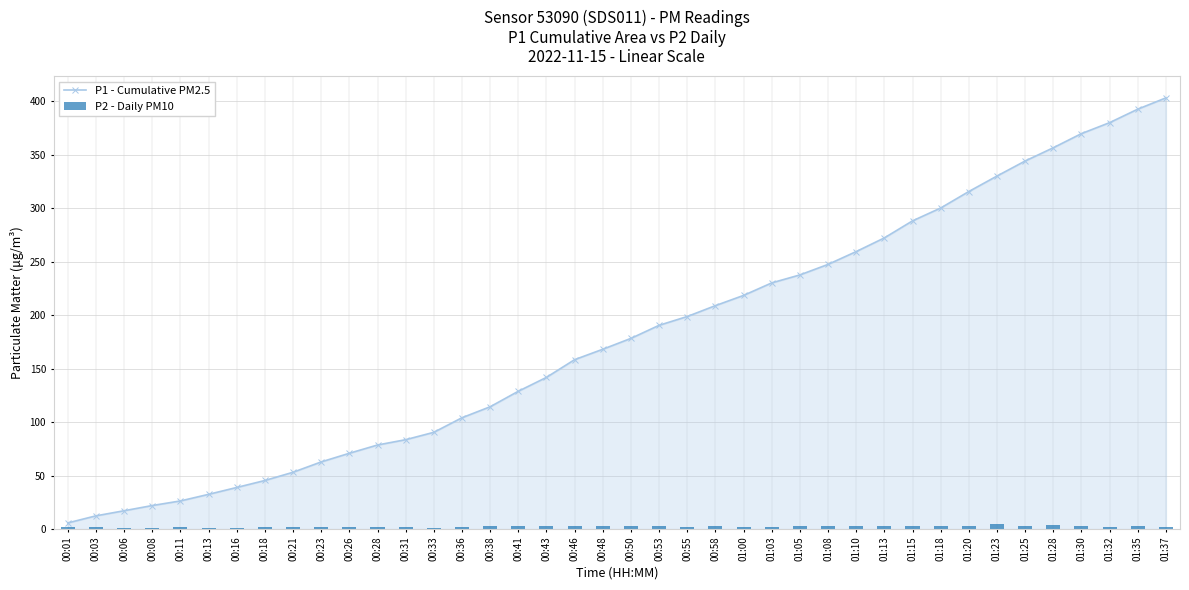

Is it true that P1 - Cumulative PM2.5 equals 91.9 at 00:43?

False